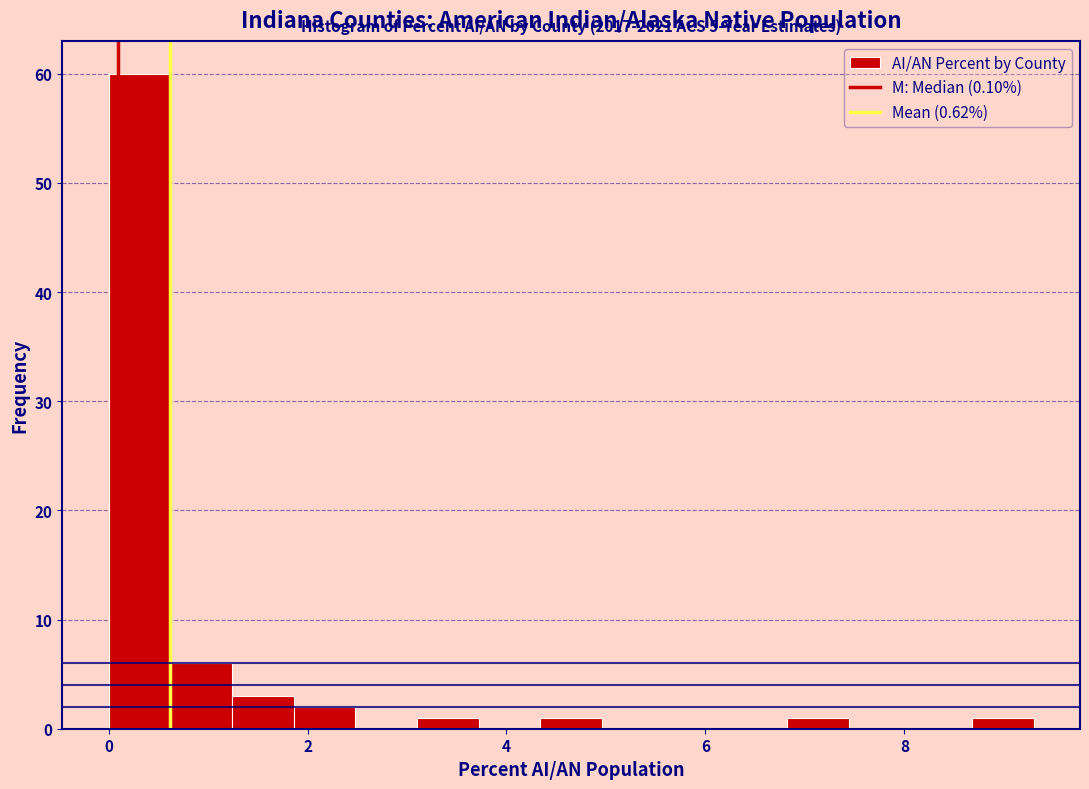

Around what value on the x-axis is the tallest bar? Give the approximate position of its centre, as read against the axis.

0.4